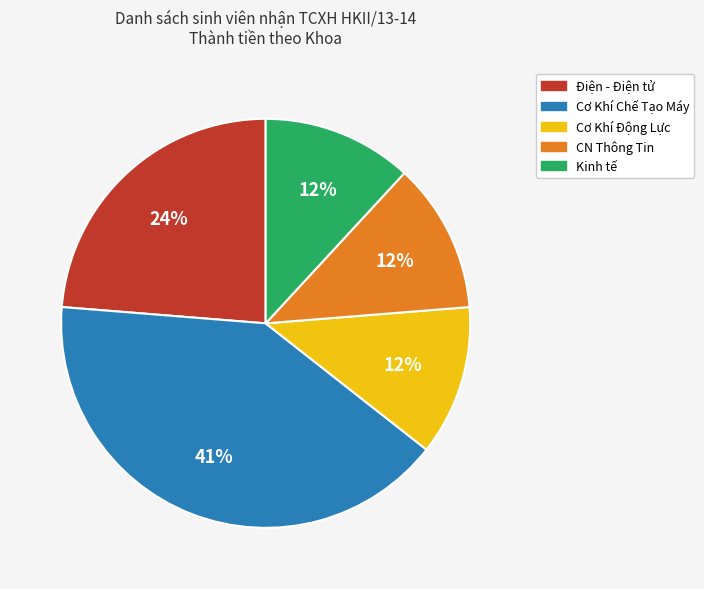

Which category has the biggest portion of the pie?

Cơ Khí Chế Tạo Máy